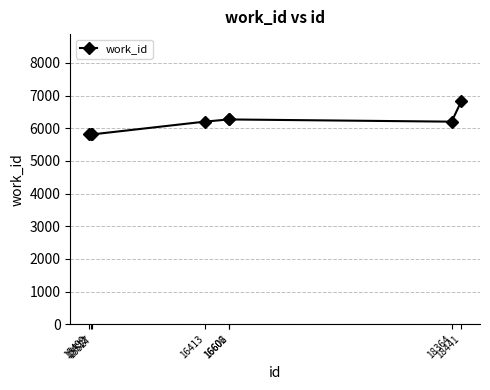

Reading left to right, extract all data points from this chart.

5813	5813	5813	6202	6270	6270	6202	6833